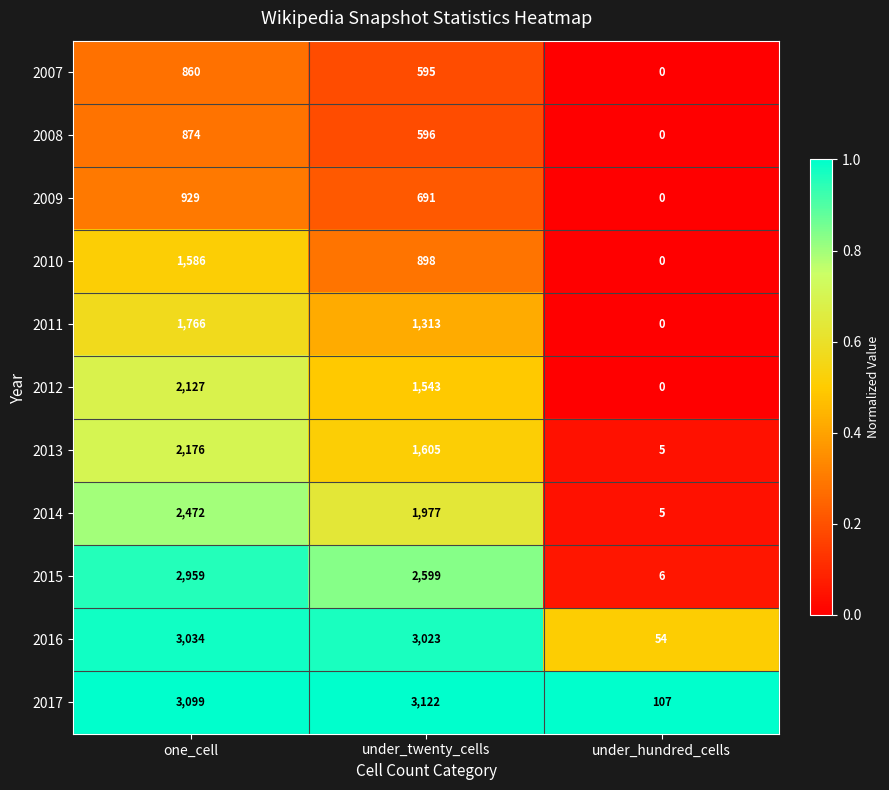

Is it true that 2012 equals 2127 at one_cell?

True